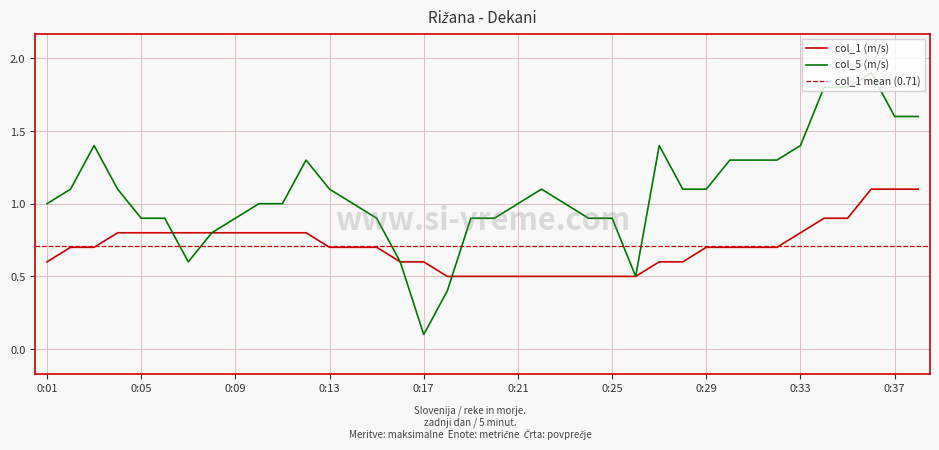

At which label does col_5 first exceed 1?

0:02